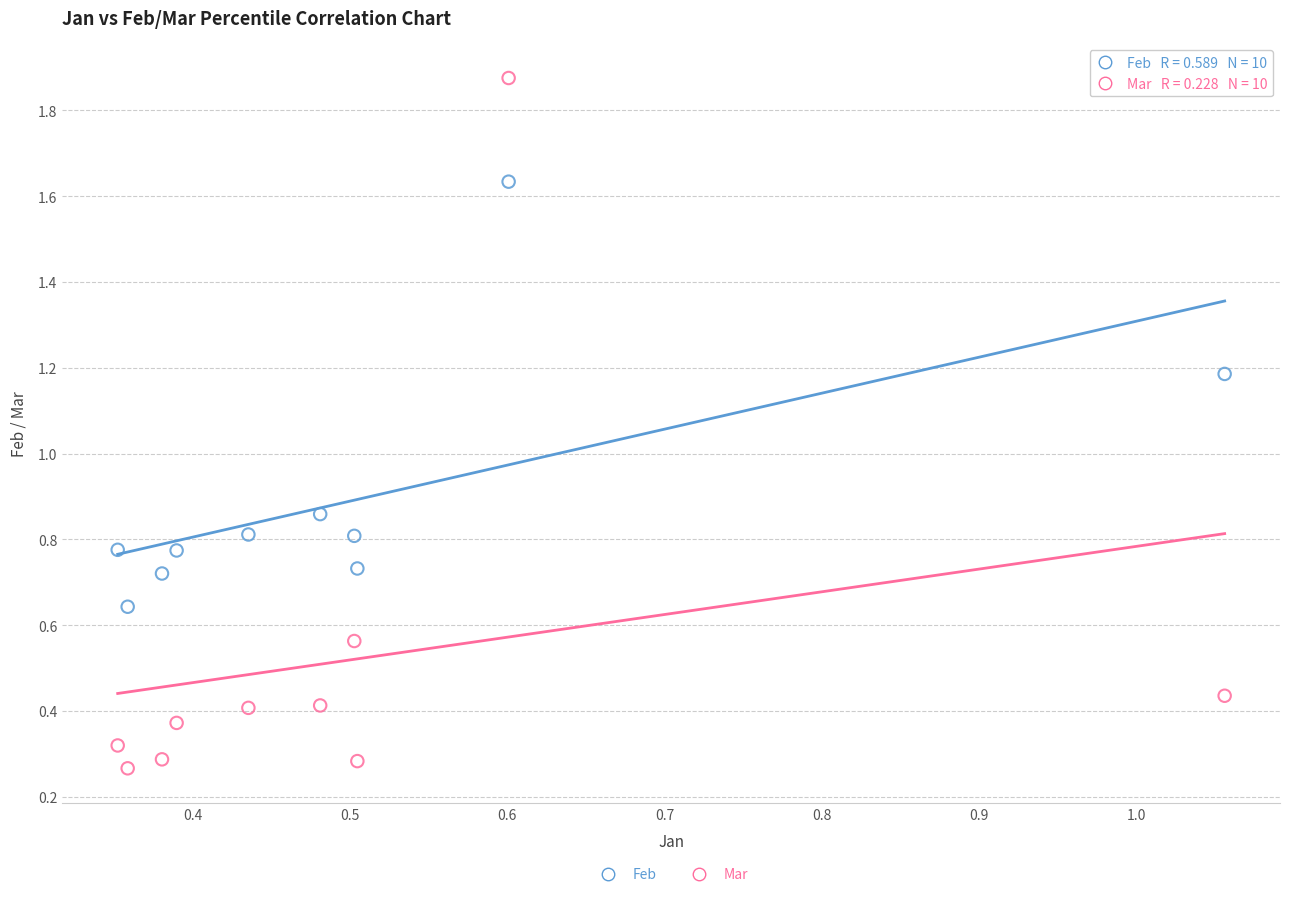

Which series contains the lowest Y value?

Mar